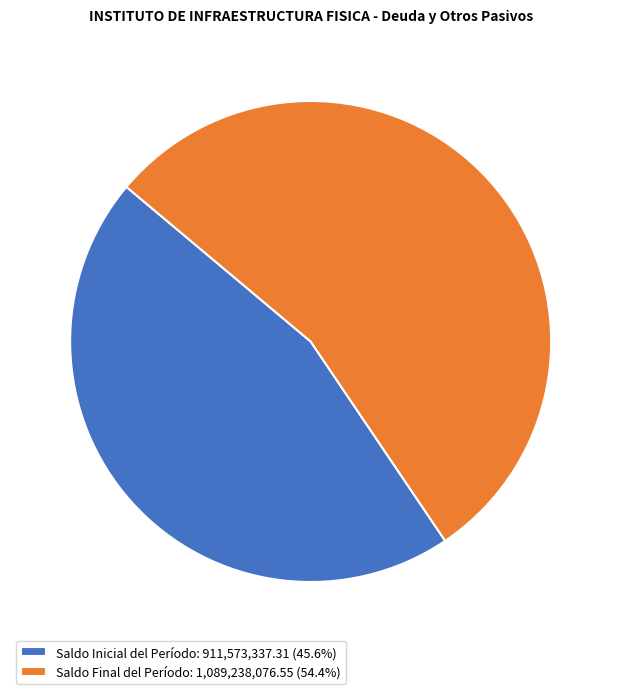

How many segments does this pie chart have?

2